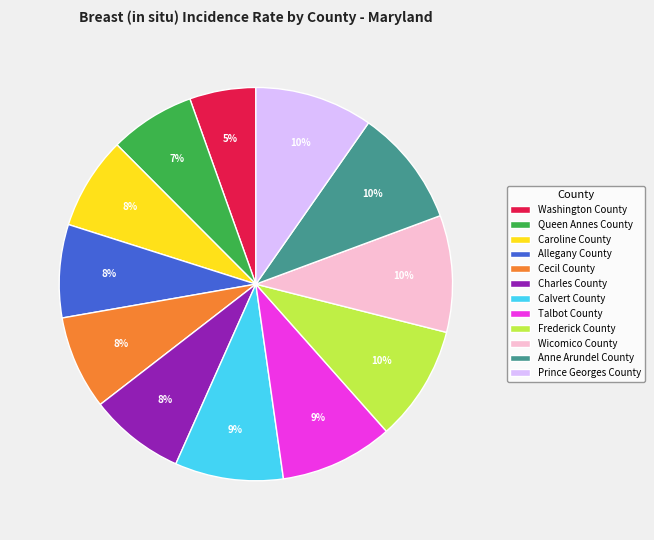

Between Cecil County and Washington County, which is larger?

Cecil County